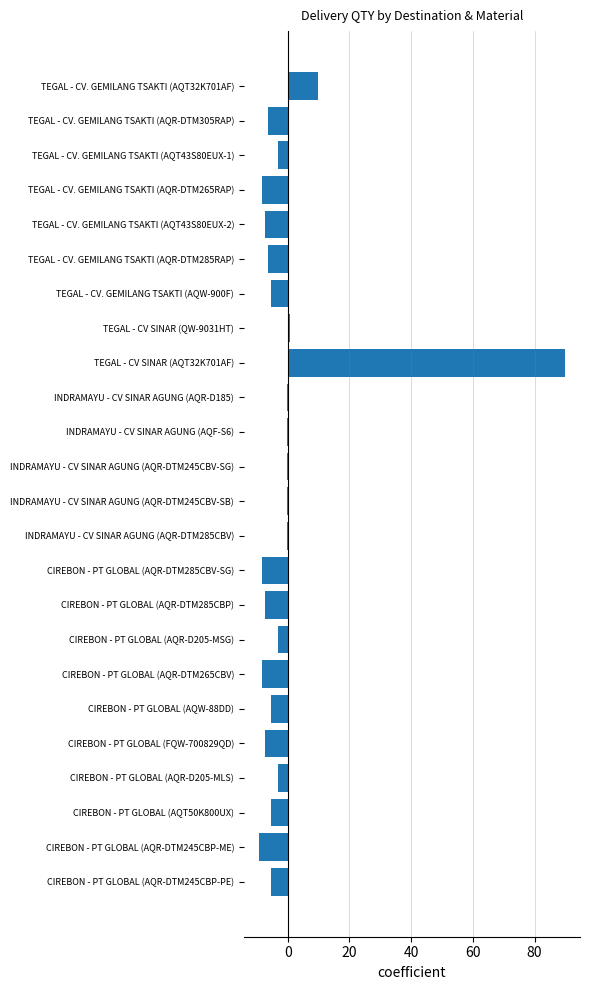

What is the change in value from TEGAL - CV. GEMILANG TSAKTI (AQT43S80EUX-1) to TEGAL - CV. GEMILANG TSAKTI (AQT43S80EUX-2)?

-4.0